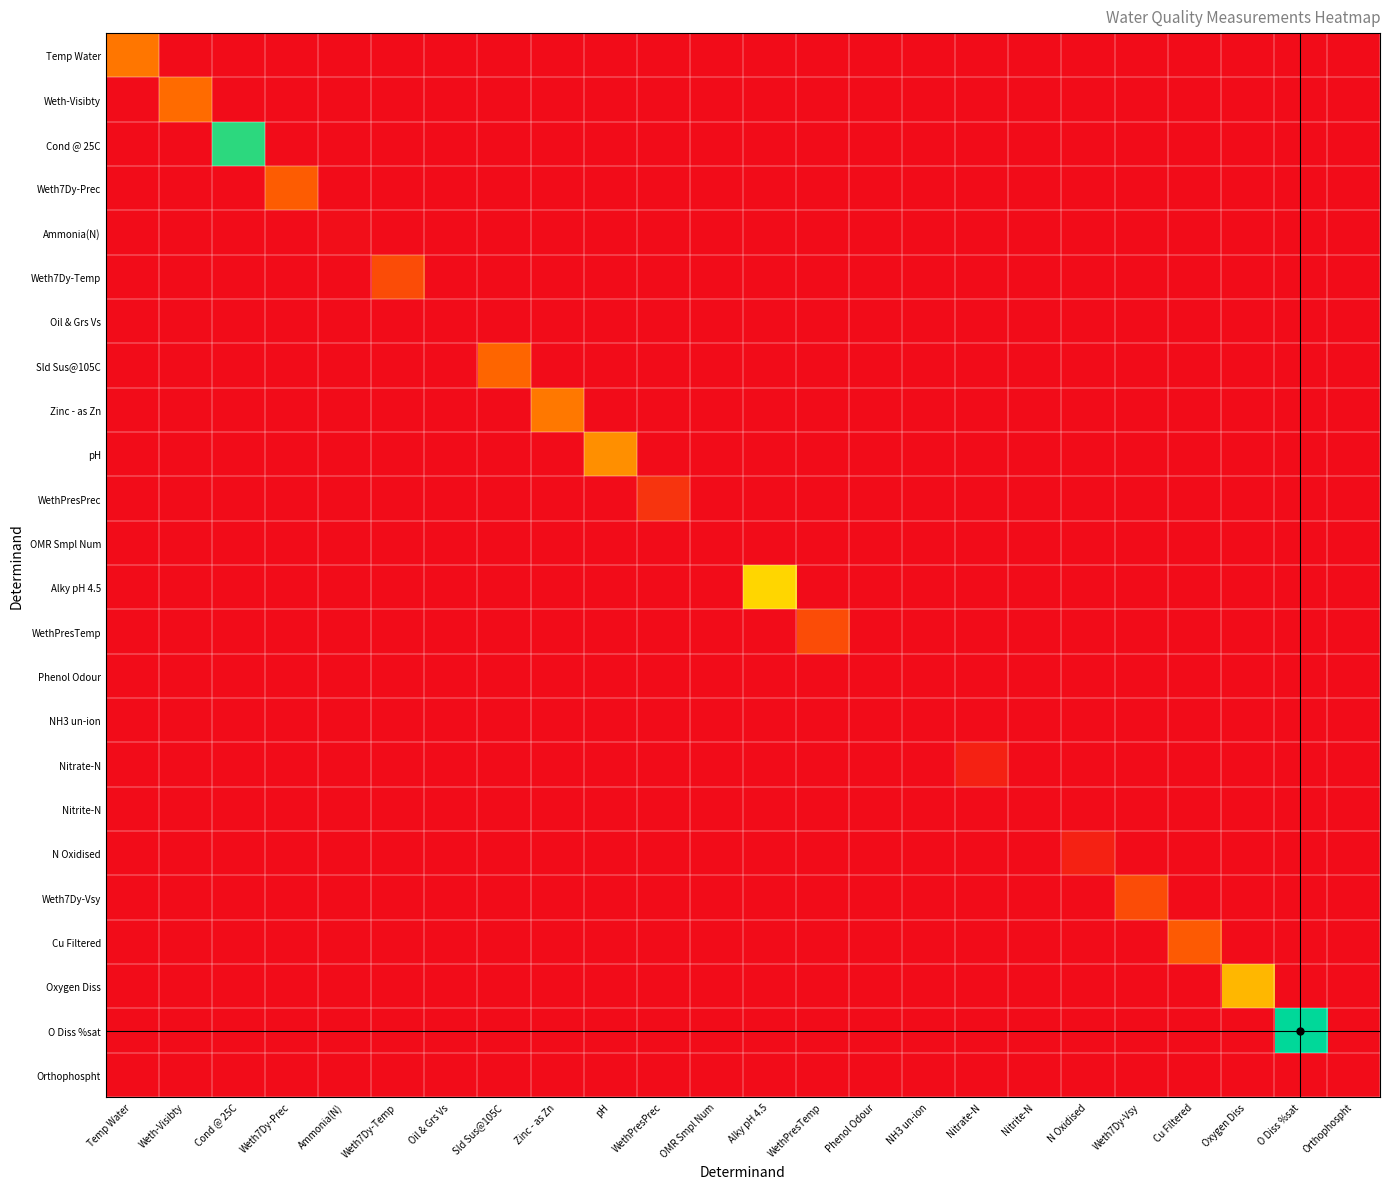

Which series has the largest range (max minus min)?

O Diss %sat